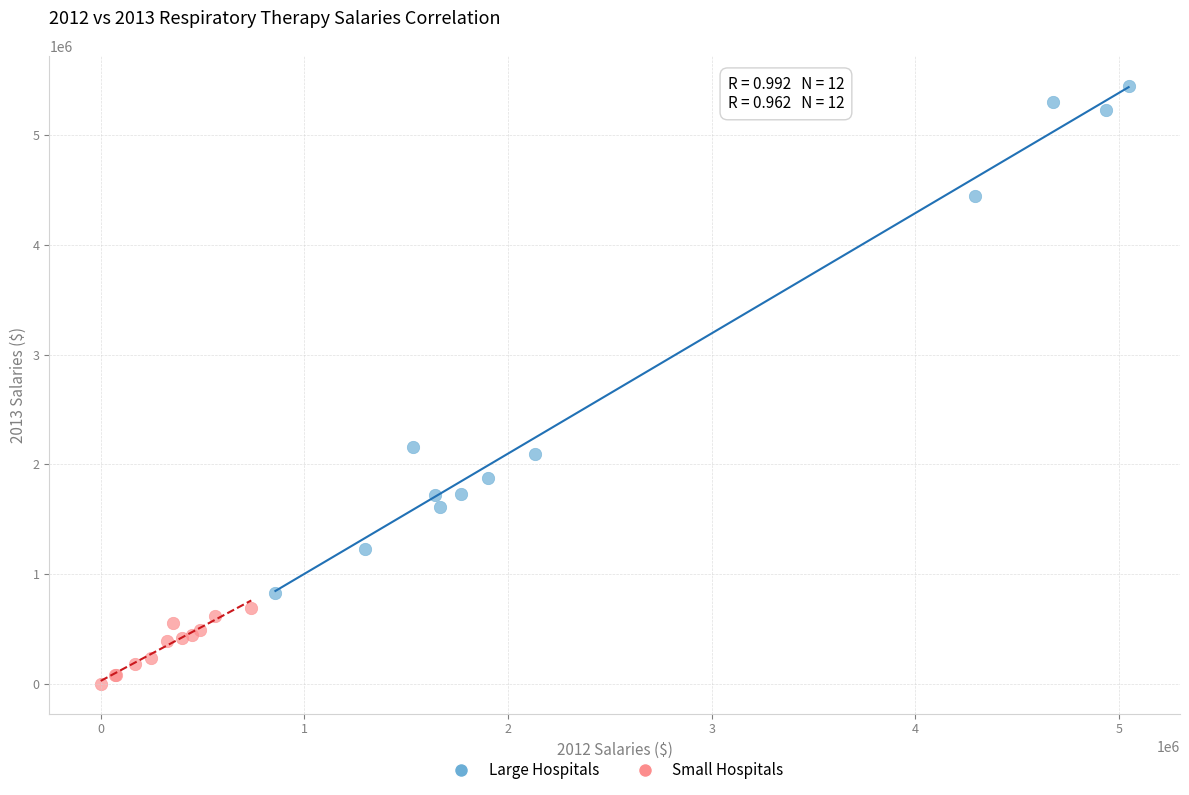

Which series has the largest Y range (max minus min)?

Large Hospitals